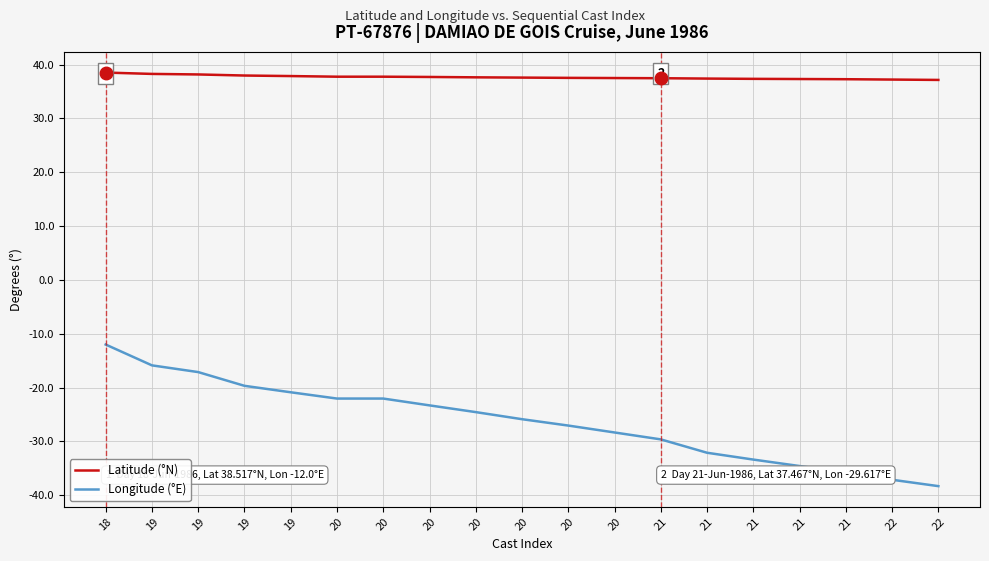

Read the Longitude (°E) value at 21.

-35.8